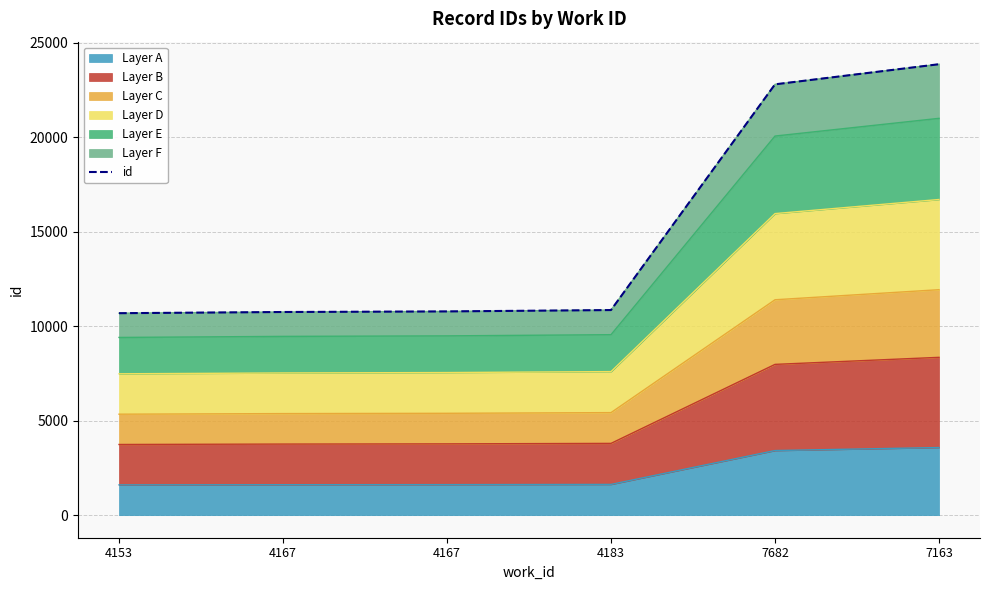

What is the change in value from 4167 to 7163?

+13081